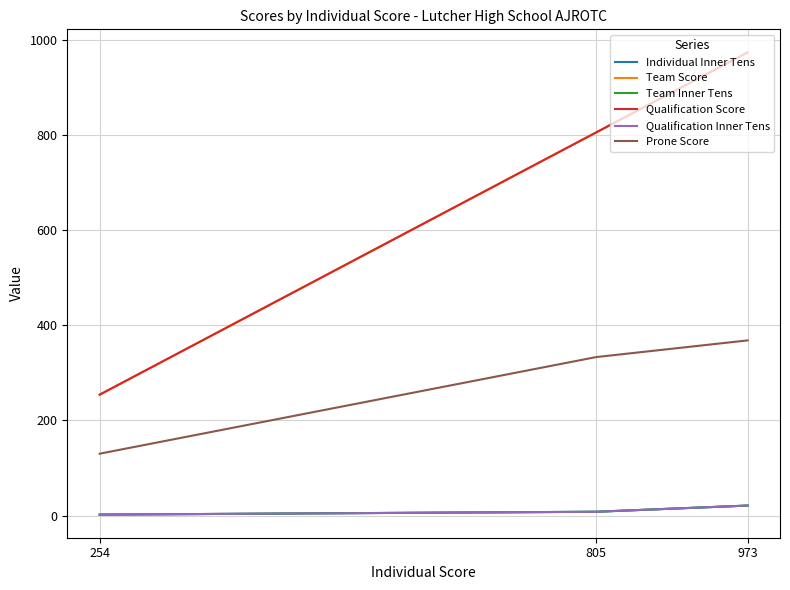

Which series has the widest spread of values?

Team Score